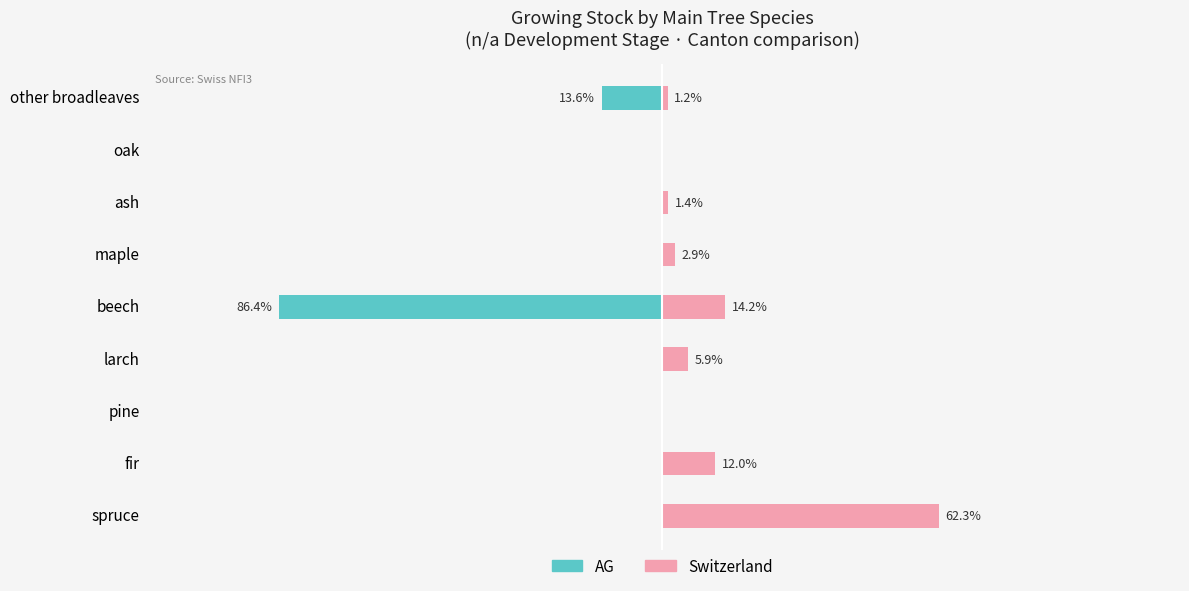

Does the chart contain stacked bars?

No